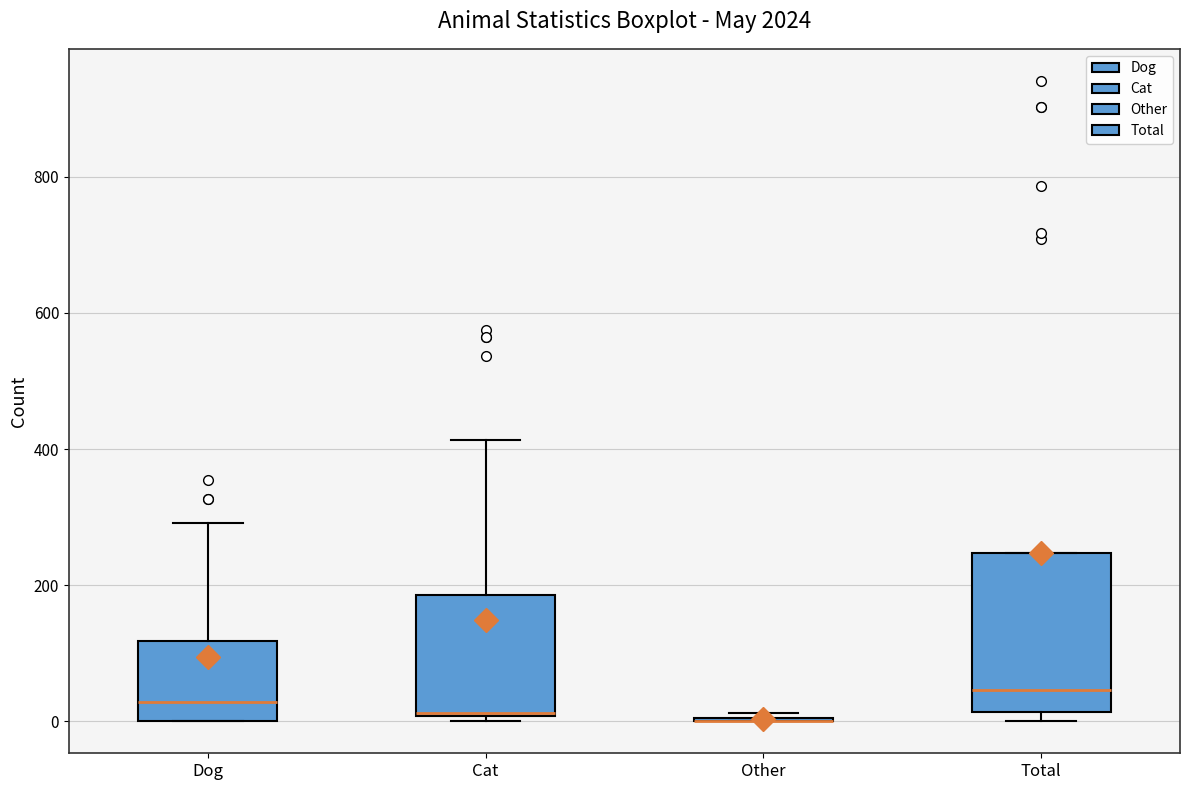

Where does the median line of the box for Cat sit on the y-axis? The values are not printed on the chart, so give them approximately, as read against the axis.

20